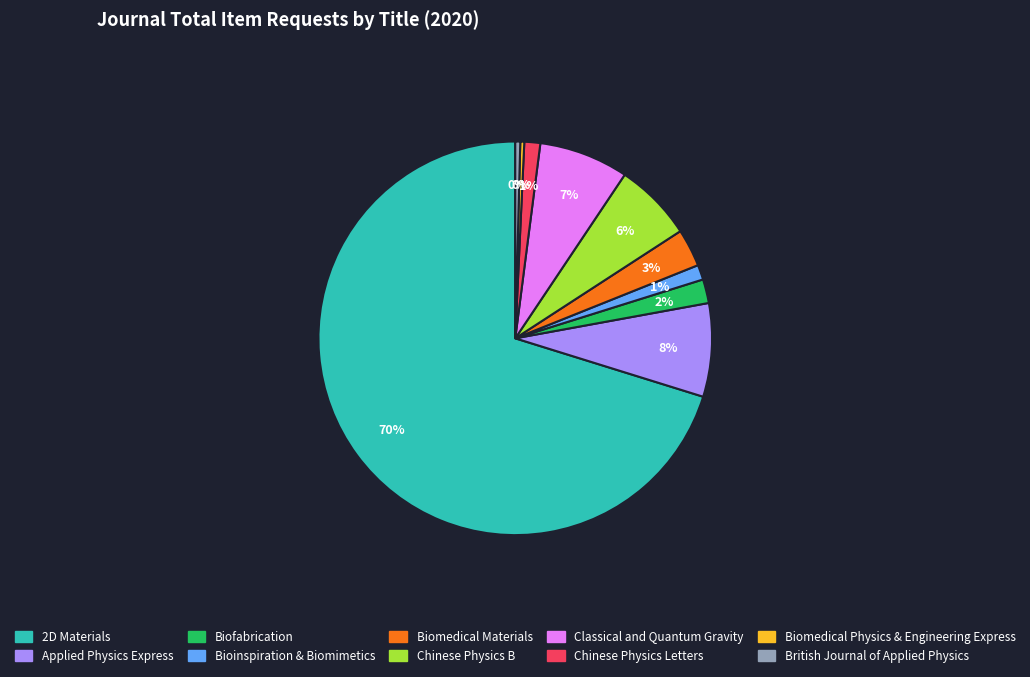

To the nearest percent, what is the average slice percentage?

10%